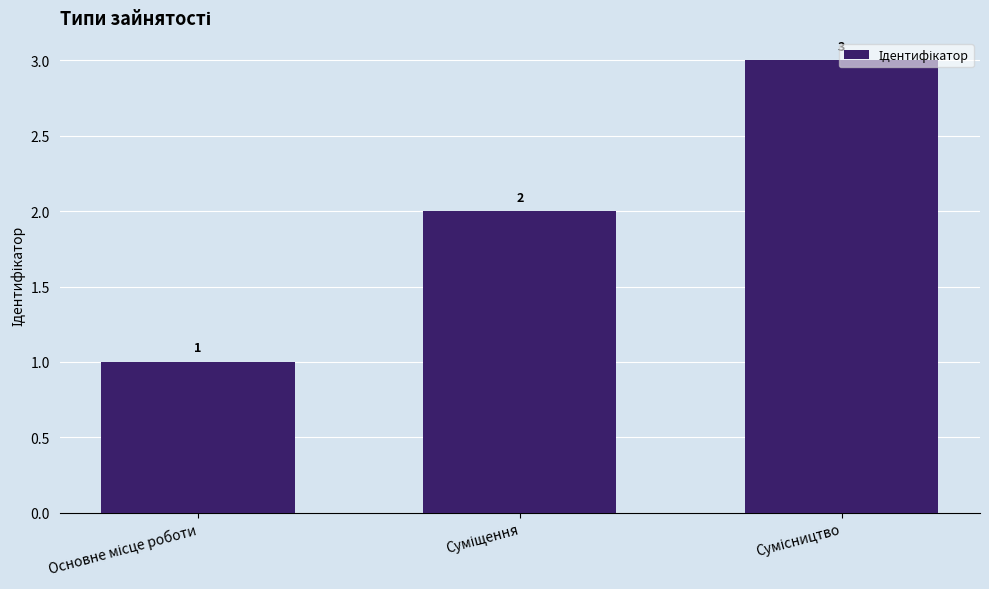

Reading right to left, extract all data points from this chart.

3	2	1